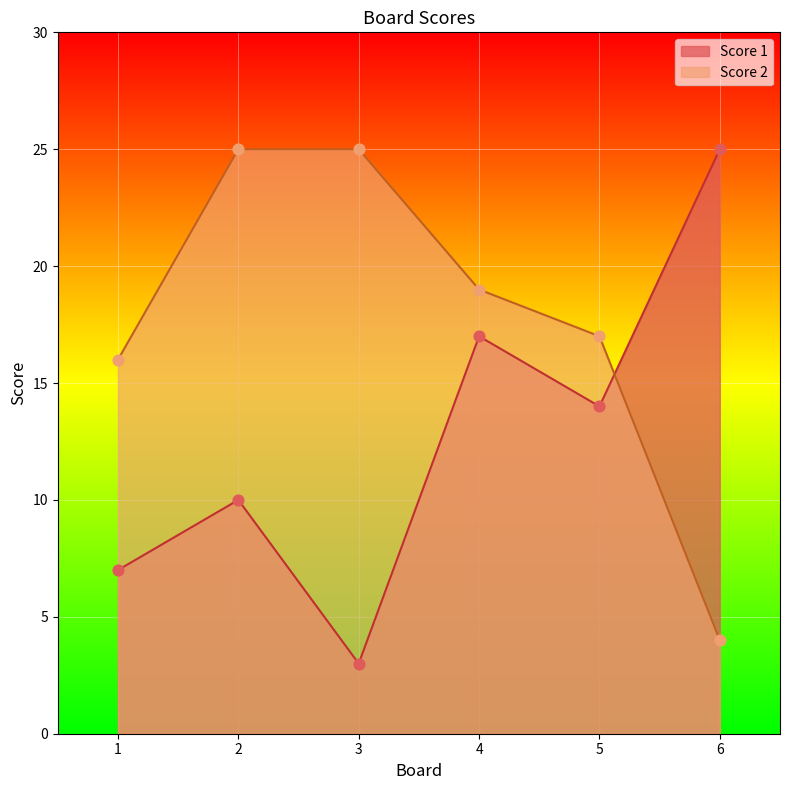

Which series has the largest total across all categories?

Score 2